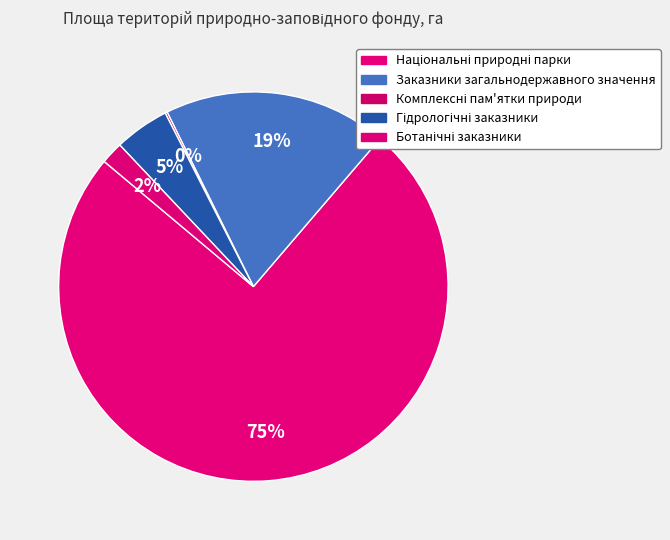

Count the number of slices in the pie.

5